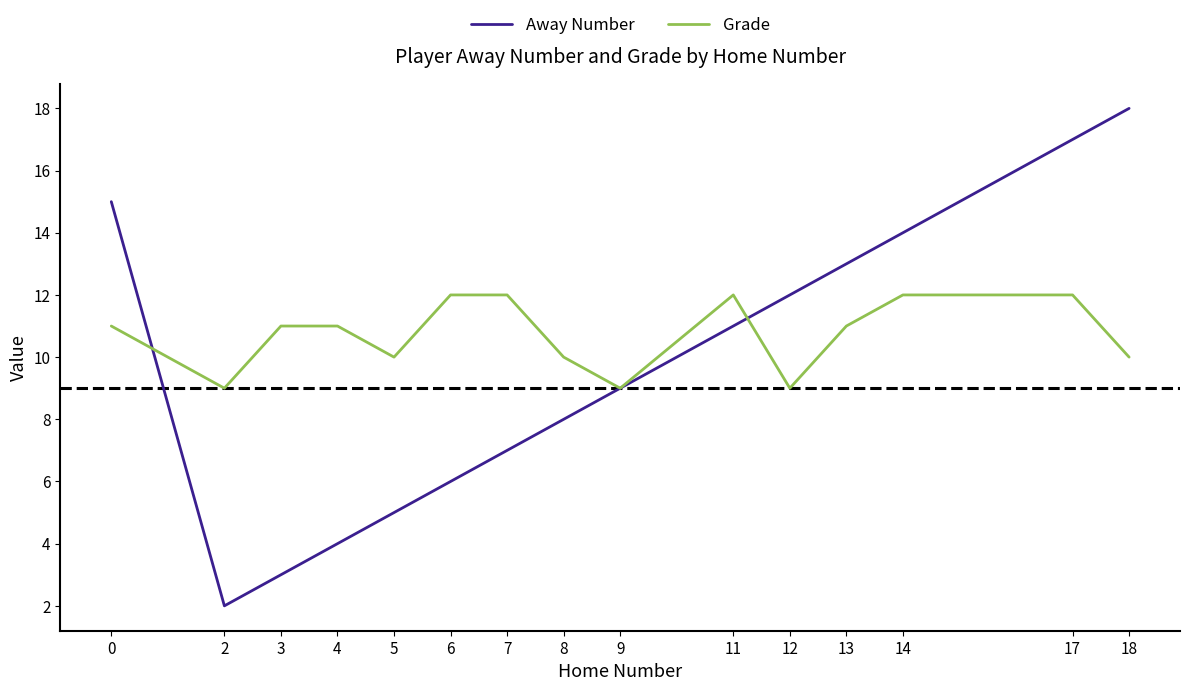

What is the approximate value of Grade at 0?

11